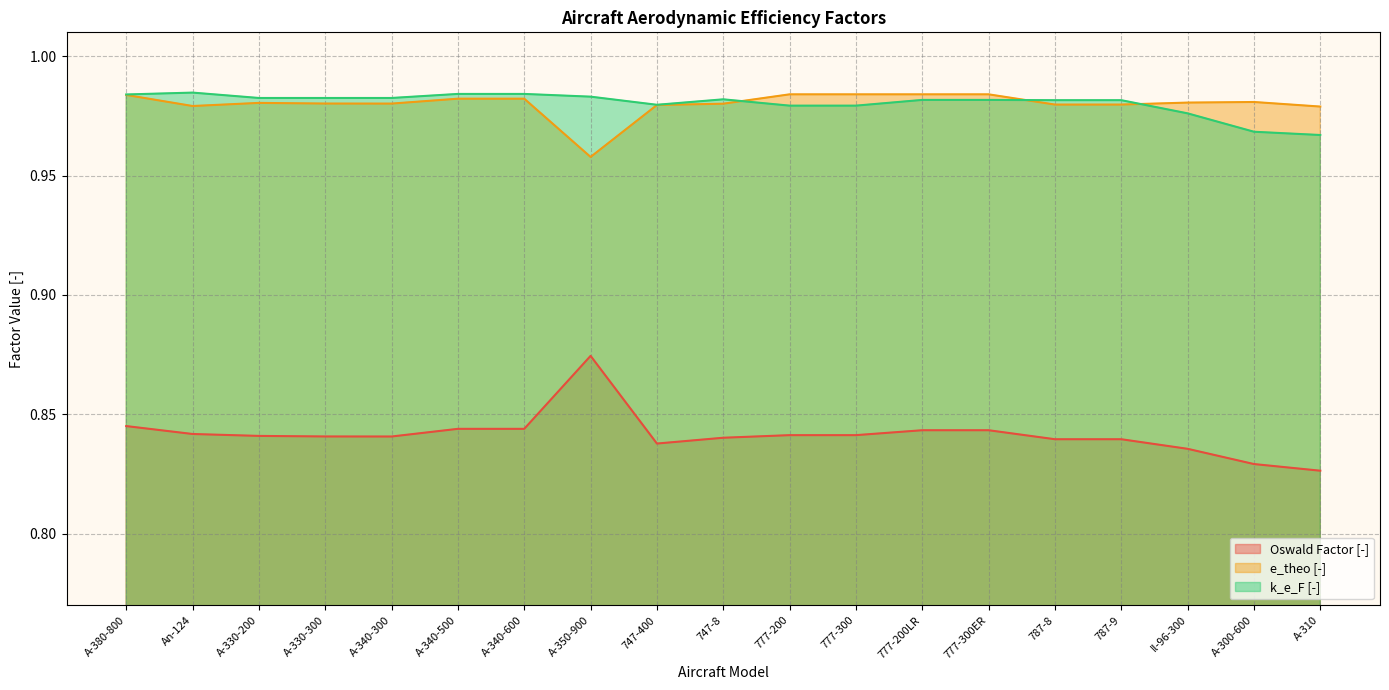

True or false: k_e_F [-] and e_theo [-] cross at least once.

True